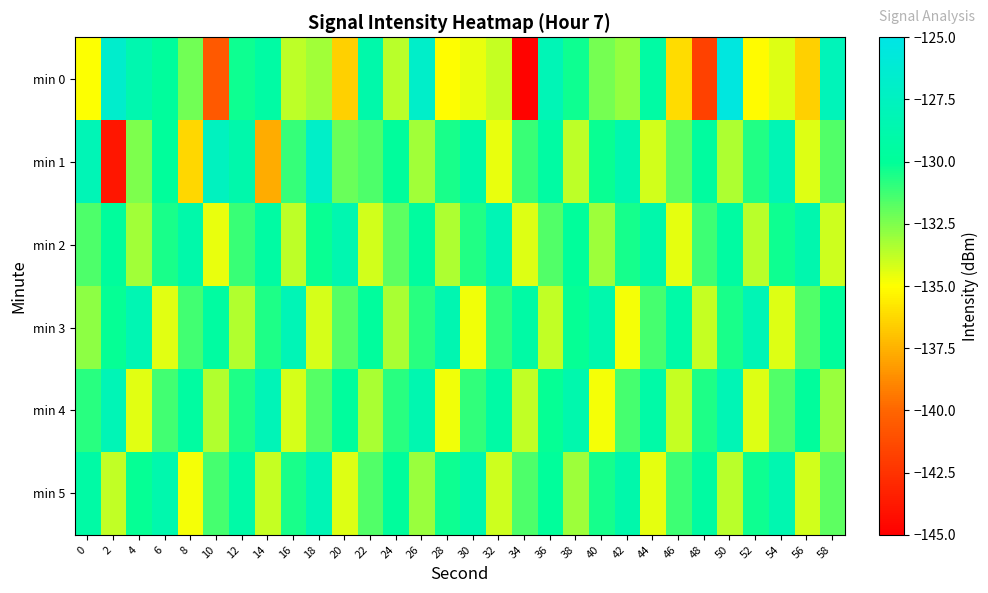

List the series in order of their peak value, highest first.

min 0, min 1, min 4, min 3, min 2, min 5